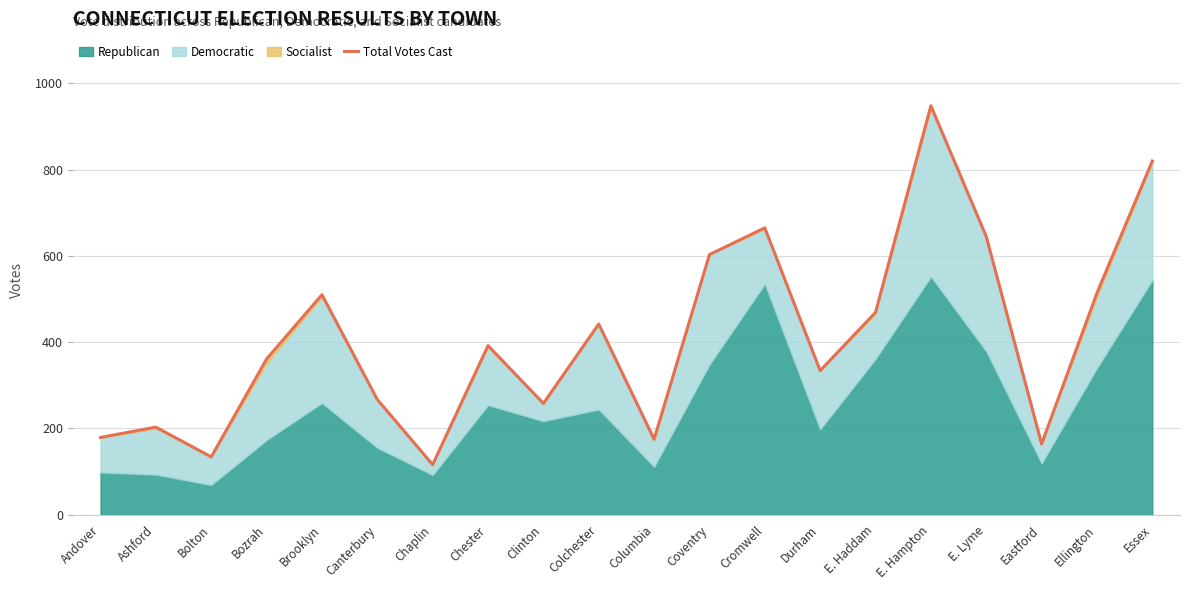

Does the chart display data point markers on the line(s)?

No